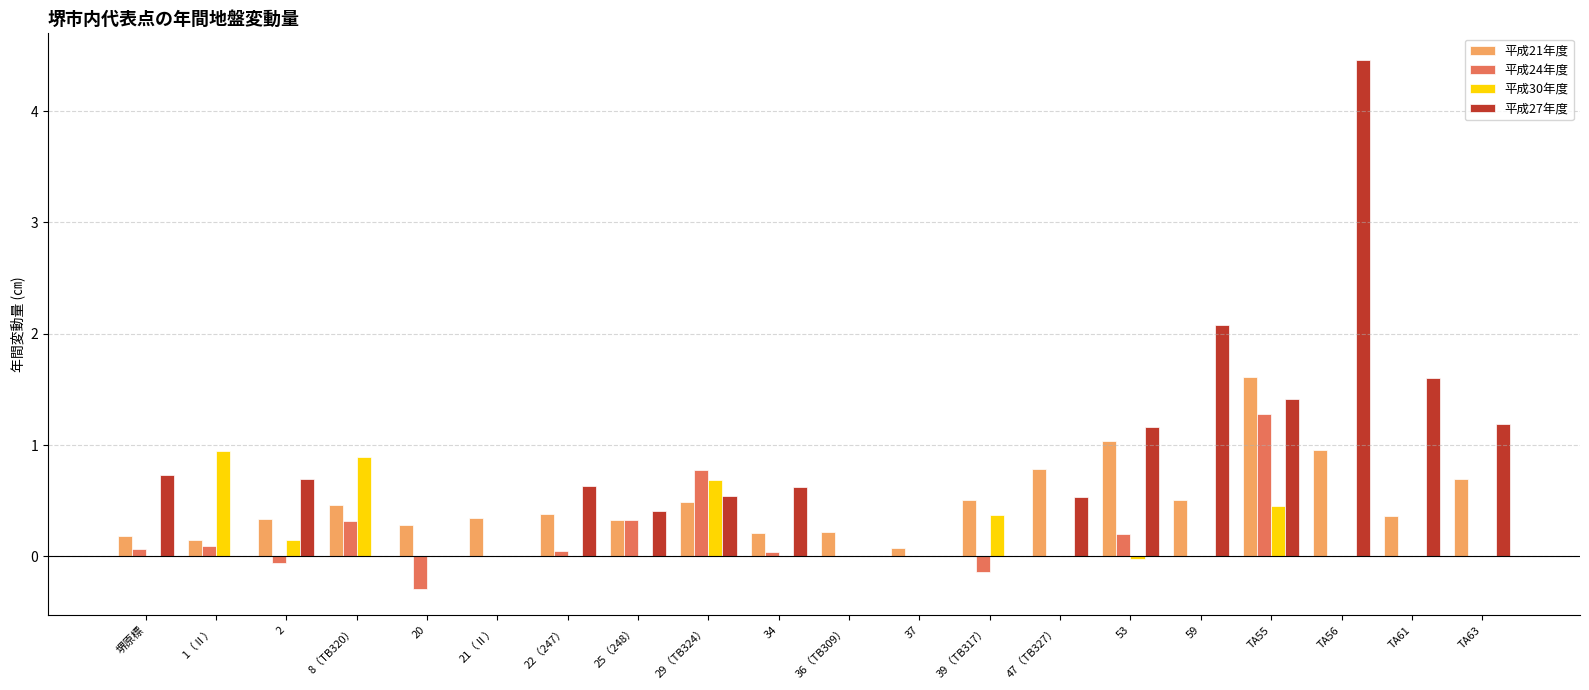

How many groups of bars are there?

20